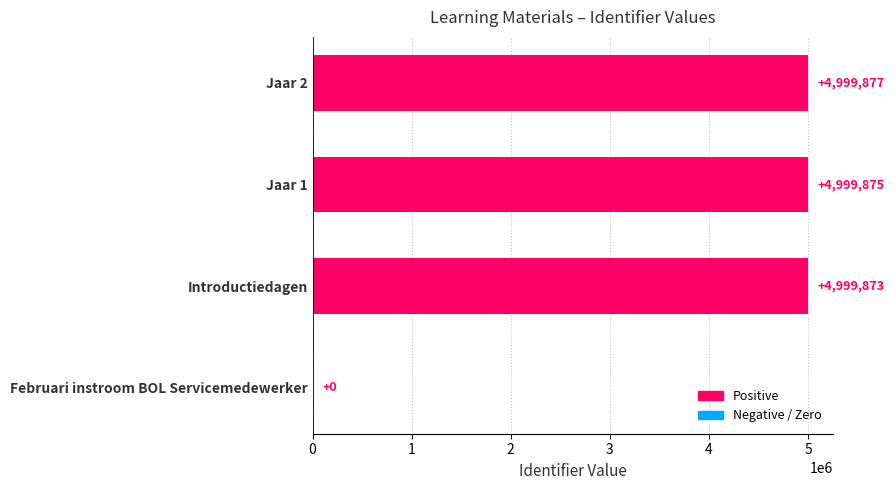

Which has a higher value, Jaar 1 or Februari instroom BOL Servicemedewerker?

Jaar 1